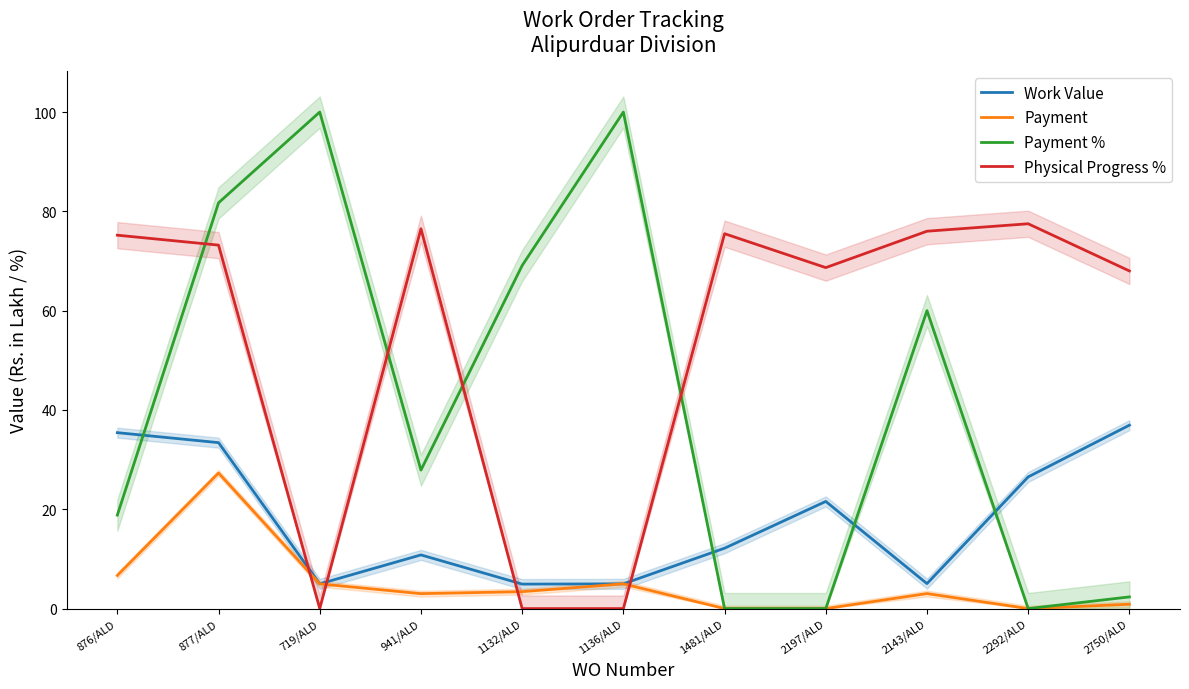

What is the label of the 2nd point from the right?

2292/ALD